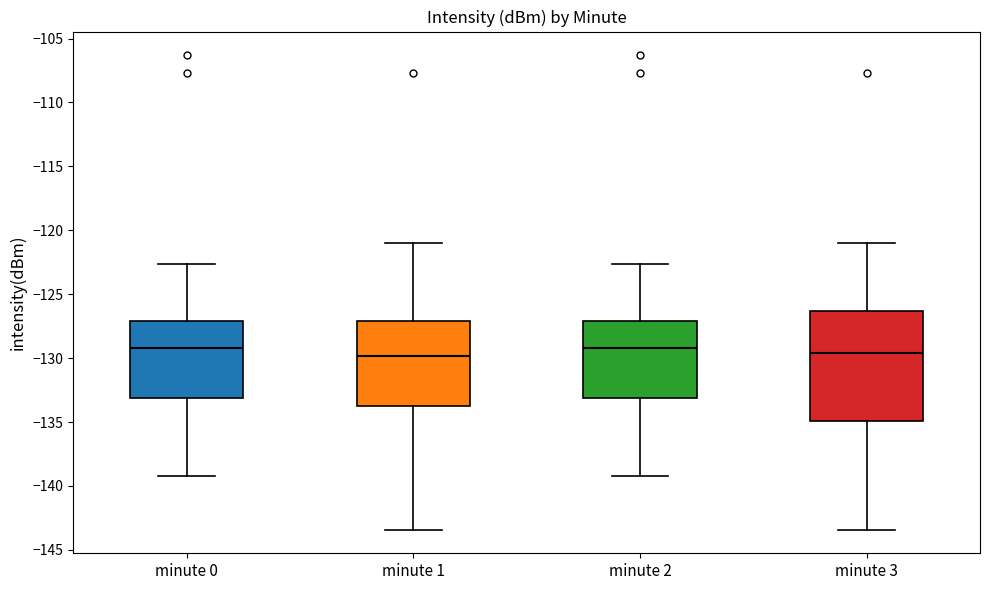

Comparing the boxes themselves (not the whiskers), which one is the tallest?

minute 3